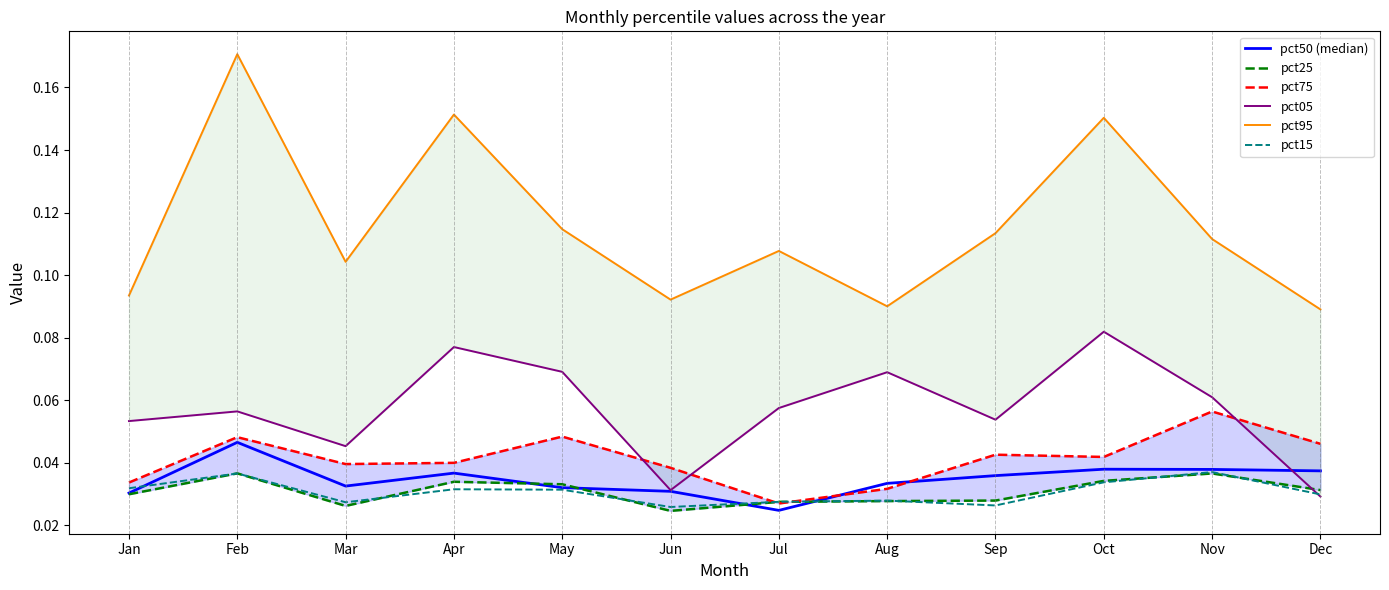

True or false: pct95 and pct75 cross at least once.

False